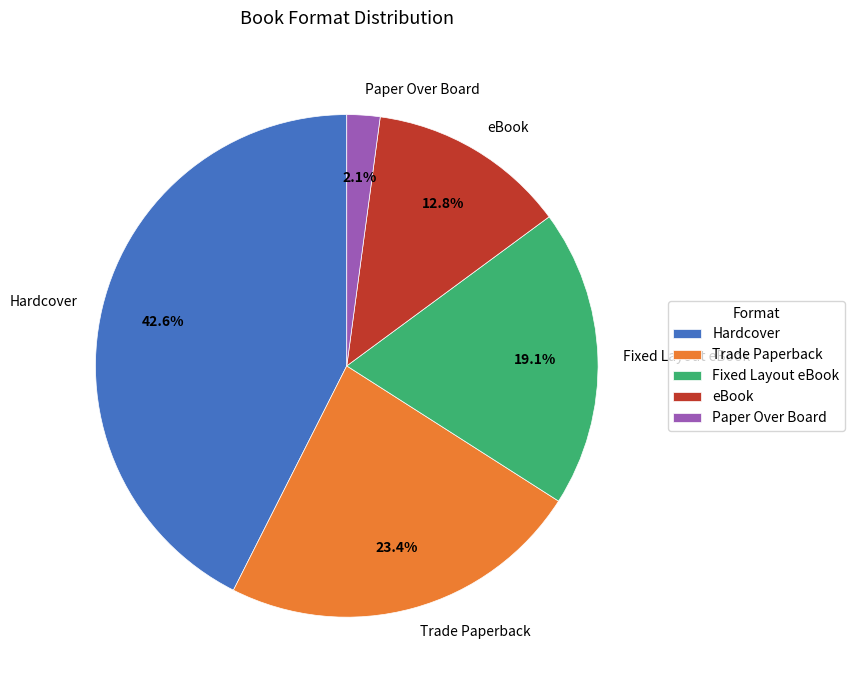

Rank the categories by value from lowest to highest.

Paper Over Board, eBook, Fixed Layout eBook, Trade Paperback, Hardcover